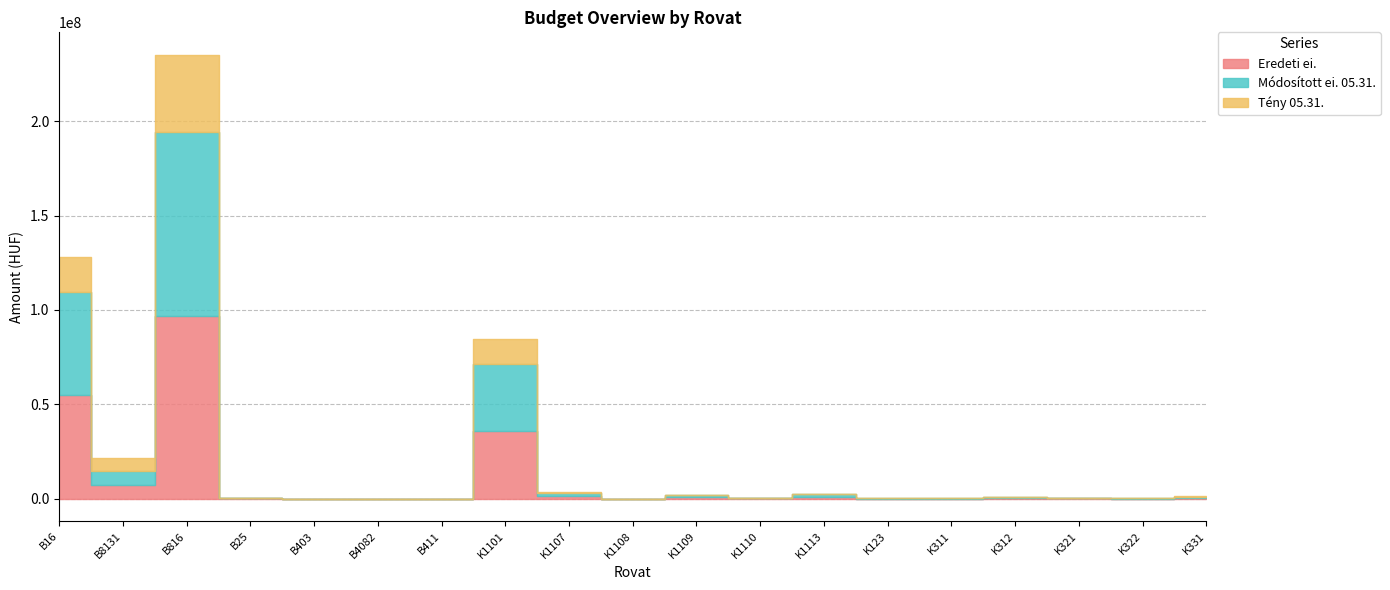

Is it true that Tény 05.31. equals 62969 at K1113?

False